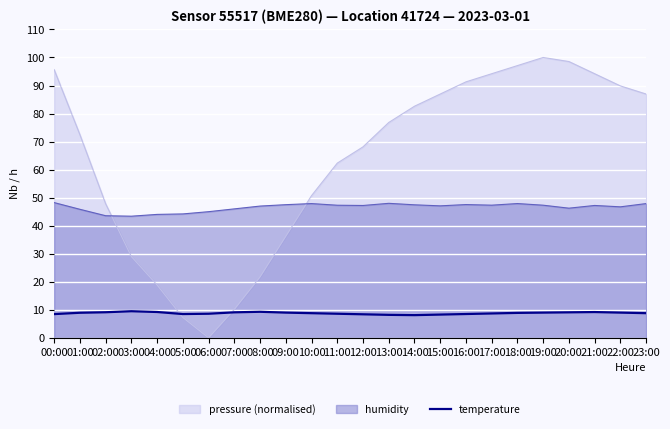

At which category does the chart reach its minimum across all series?

06:00